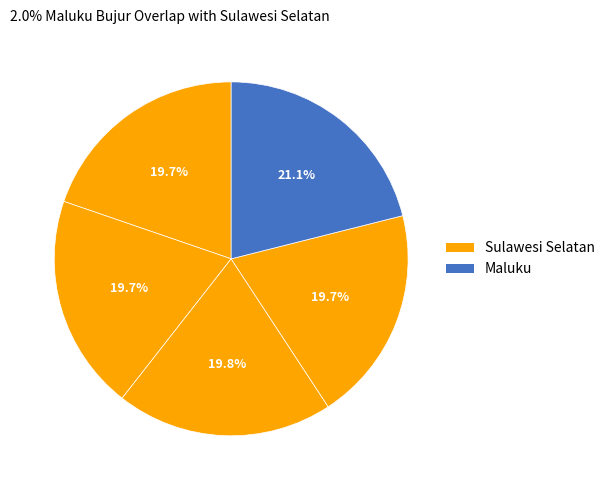

Count the number of slices in the pie.

5